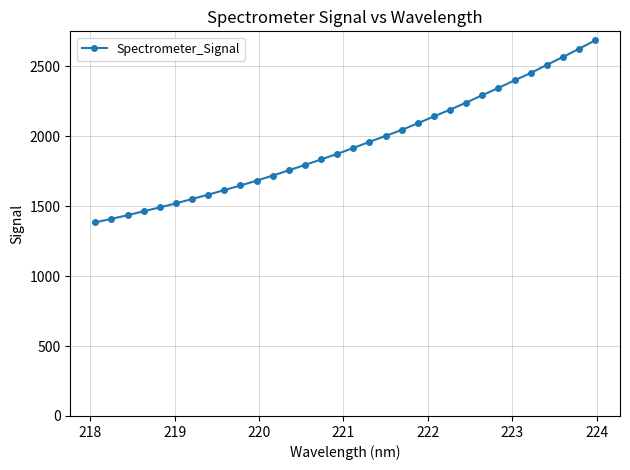

What is the value of the 9th point from the left?

1615.8